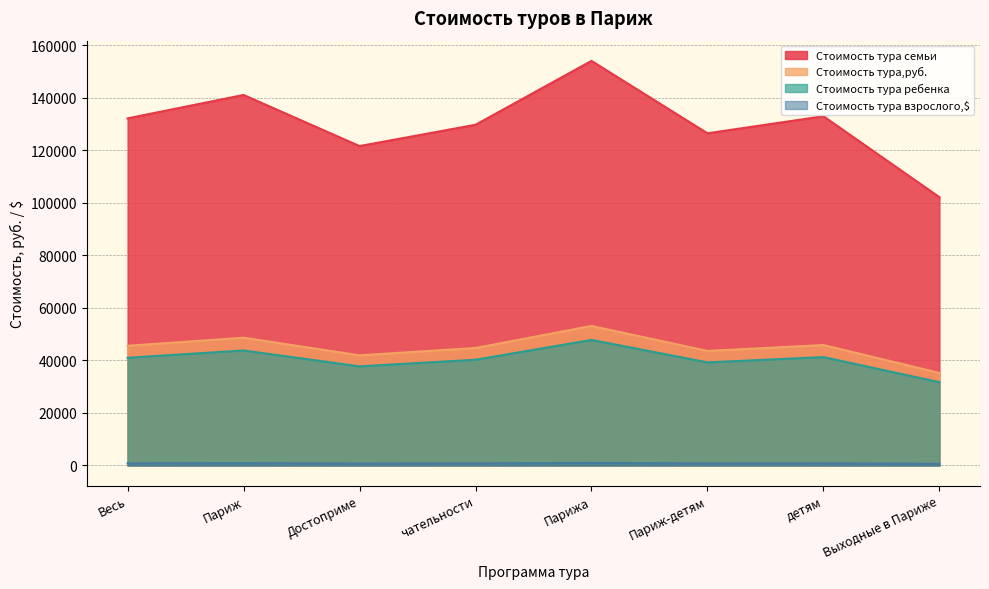

Reading left to right, transcribe all the data shown in this chart.

Стоимость тура взрослого,$: 132166.9	141086.2	121626.0	129734.4	154059.6	126491.0	132977.8	102165.8
Стоимость тура,руб.: 45574.8	48650.4	41940.0	44736.0	53124.0	43617.6	45854.4	35229.6
Стоимость тура ребенка: 41017.3	43785.4	37746.0	40262.4	47811.6	39255.8	41269.0	31706.6
Стоимость тура семьи: 815.0	870.0	750.0	800.0	950.0	780.0	820.0	630.0